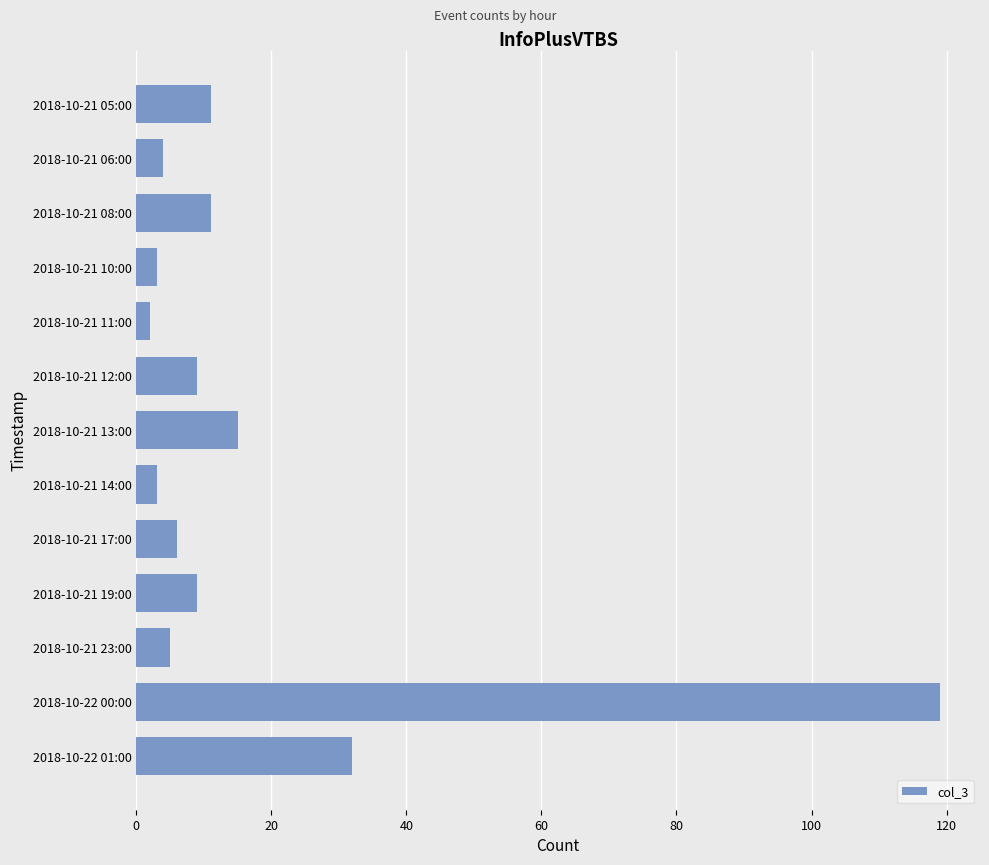

True or false: the data shows 32 at 2018-10-22 01:00.

True